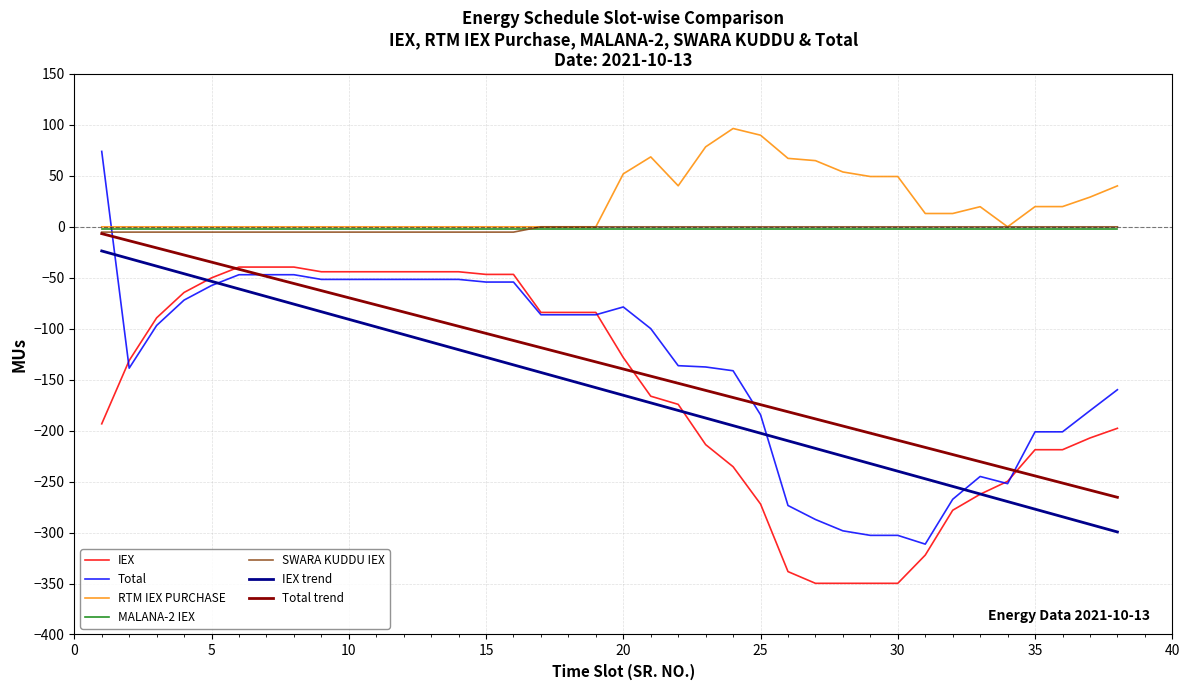

True or false: IEX trend and SWARA KUDDU IEX intersect in this chart.

False